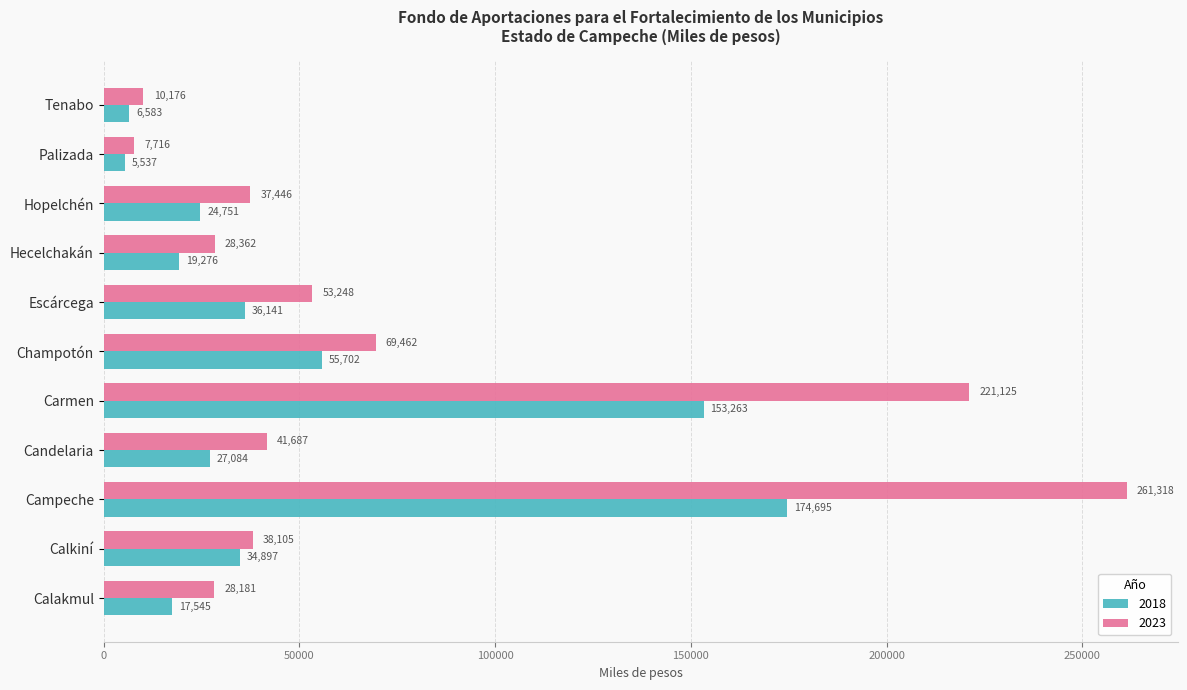

What is the sum of all 2018 values?

555476.0